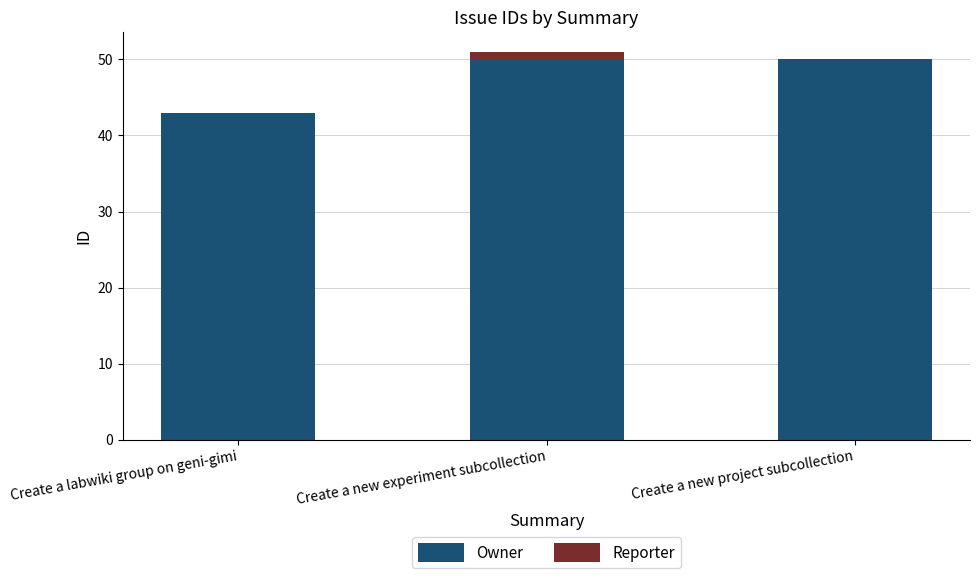

Reading right to left, transcribe the values for Owner.

Create a new project subcollection=50	Create a new experiment subcollection=50	Create a labwiki group on geni-gimi=43